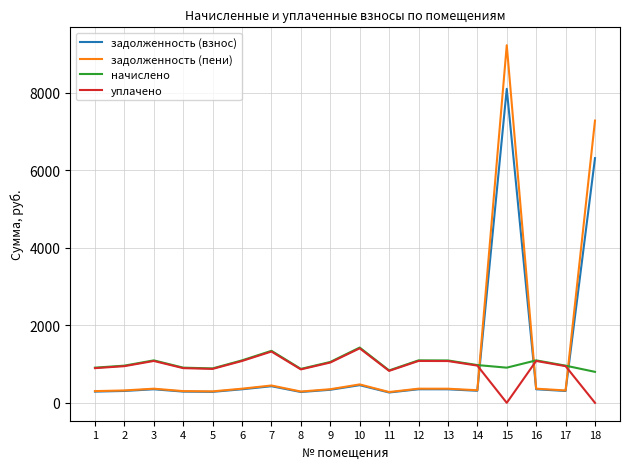

What is the maximum value for задолженность (пени)?

9221.7